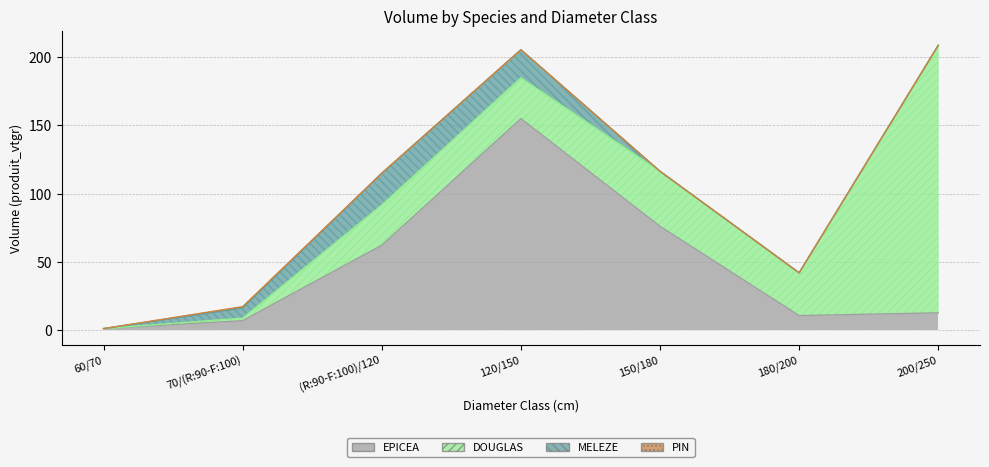

Which series has the widest spread of values?

DOUGLAS